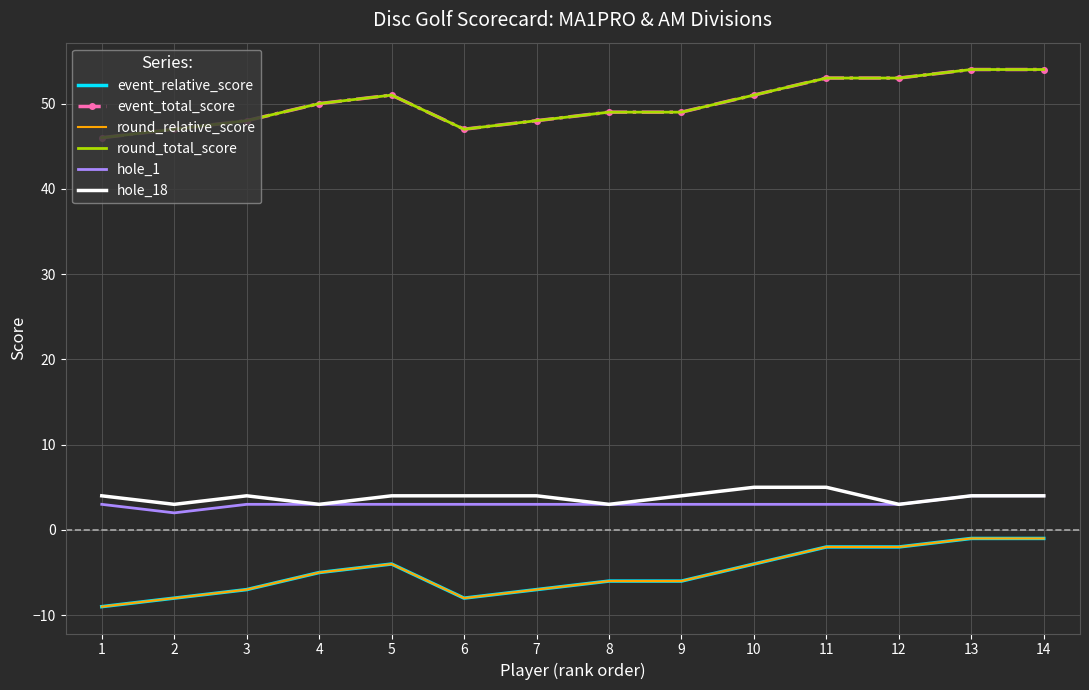

True or false: round_total_score and hole_18 intersect in this chart.

False